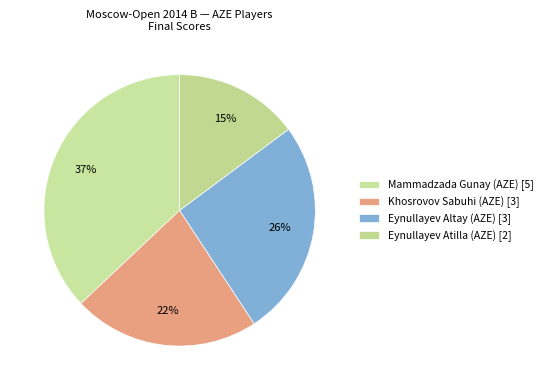

Is there a majority slice in this chart?

No